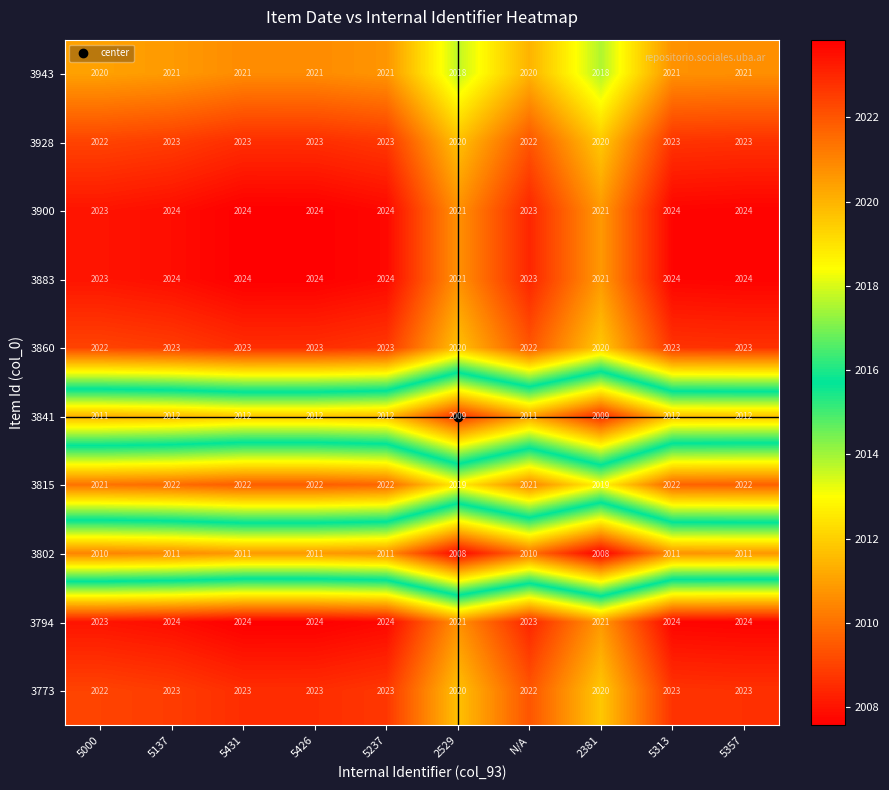

What is the total value across all series at 5357?

20207